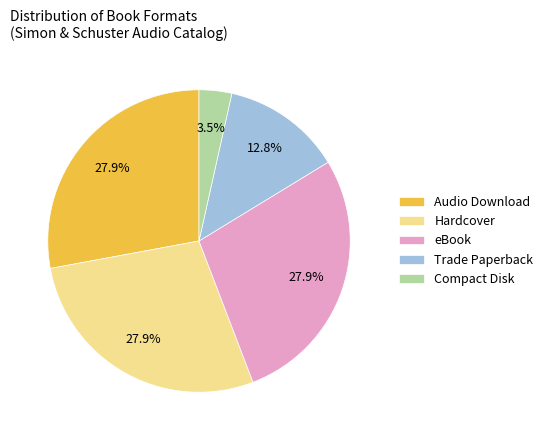

Is there a majority slice in this chart?

No